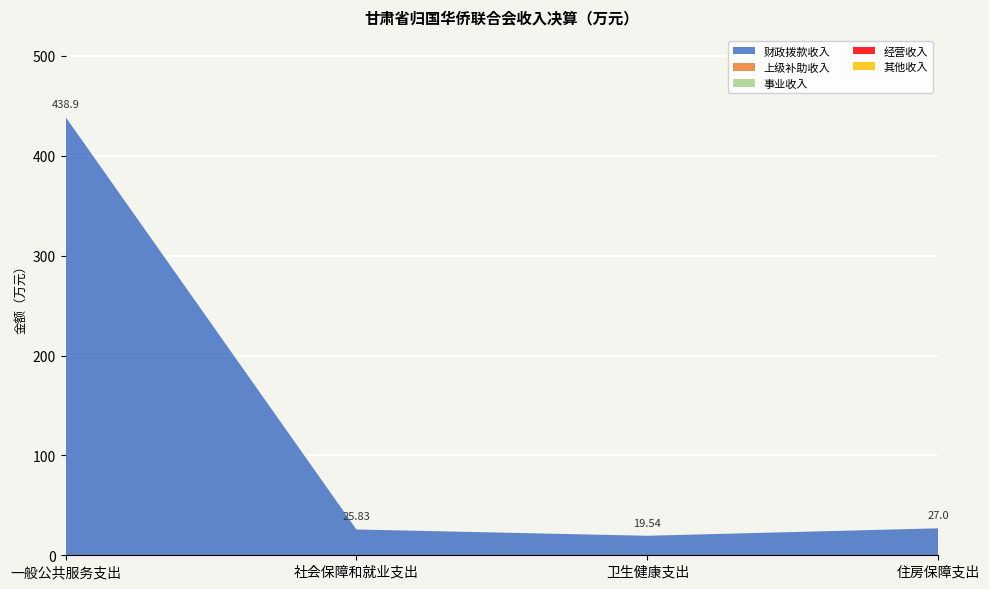

Reading left to right, transcribe all the data shown in this chart.

财政拨款收入: 一般公共服务支出=438.9	社会保障和就业支出=25.8	卫生健康支出=19.5	住房保障支出=27.0
上级补助收入: 一般公共服务支出=0.0	社会保障和就业支出=0.0	卫生健康支出=0.0	住房保障支出=0.0
事业收入: 一般公共服务支出=0.0	社会保障和就业支出=0.0	卫生健康支出=0.0	住房保障支出=0.0
经营收入: 一般公共服务支出=0.0	社会保障和就业支出=0.0	卫生健康支出=0.0	住房保障支出=0.0
其他收入: 一般公共服务支出=0.0	社会保障和就业支出=0.0	卫生健康支出=0.0	住房保障支出=0.0